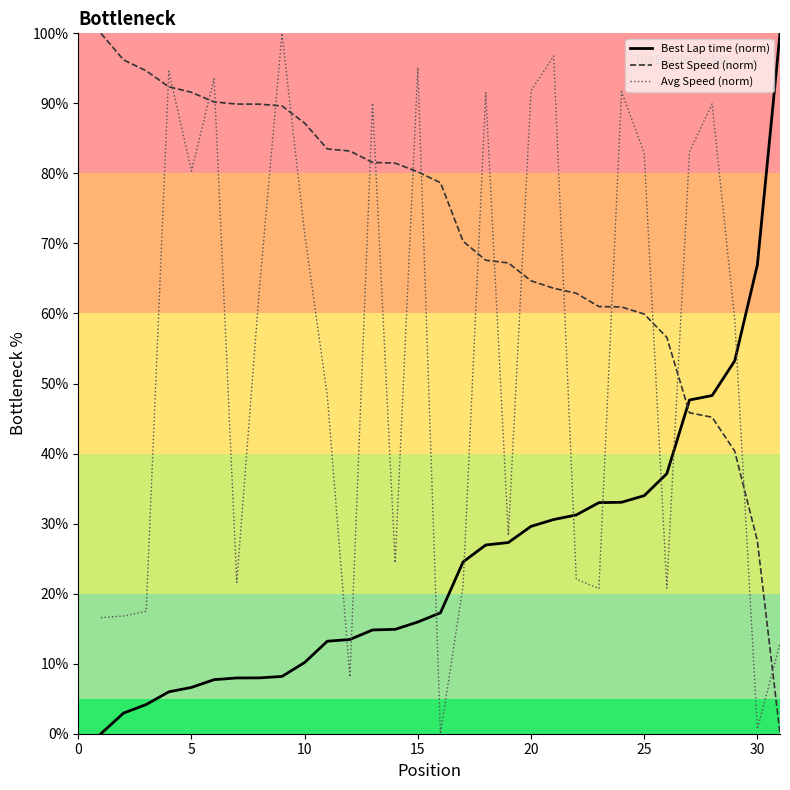

In Avg Speed (norm), how many points are lower than both neighbors (excluding endpoints)?

9